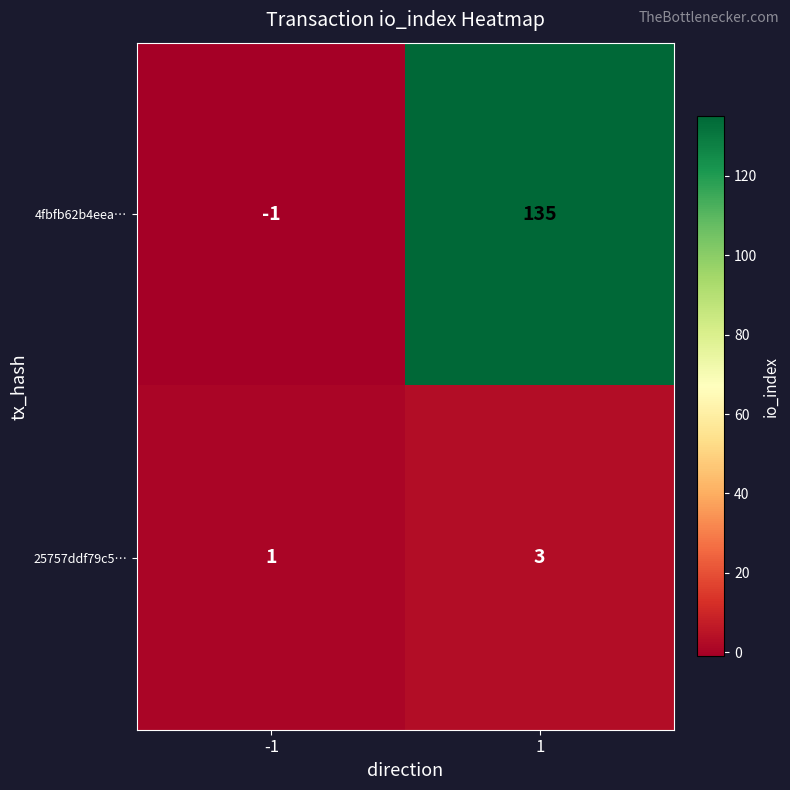

What is the highest value of the 4fbfb62b4eea… series?

135